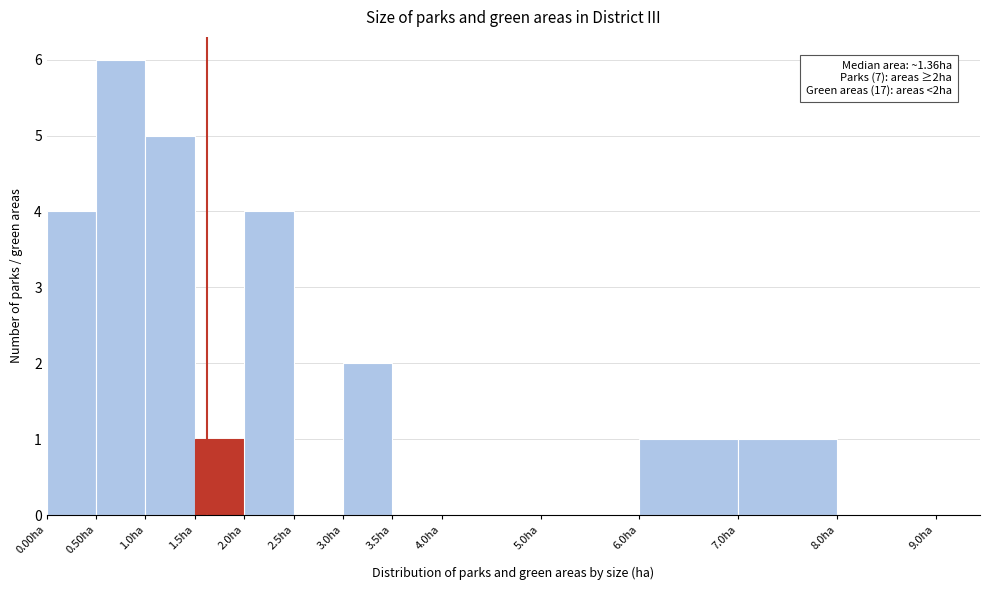

Which range on the x-axis has the tallest bar?

0.5 to 1.0